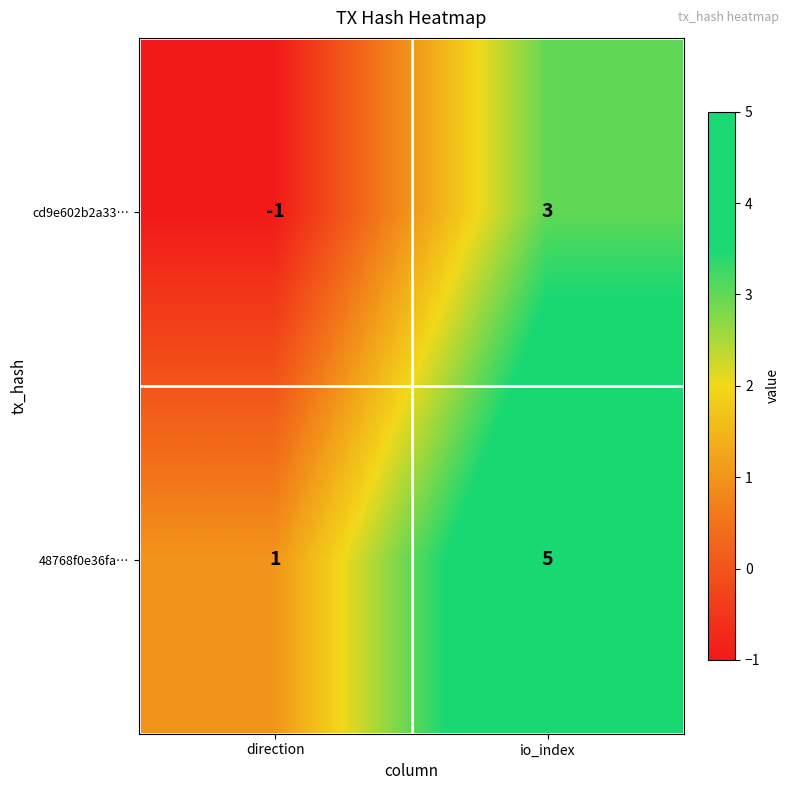

What is the difference between the maximum and minimum values in the cd9e602b2a33… series?

4